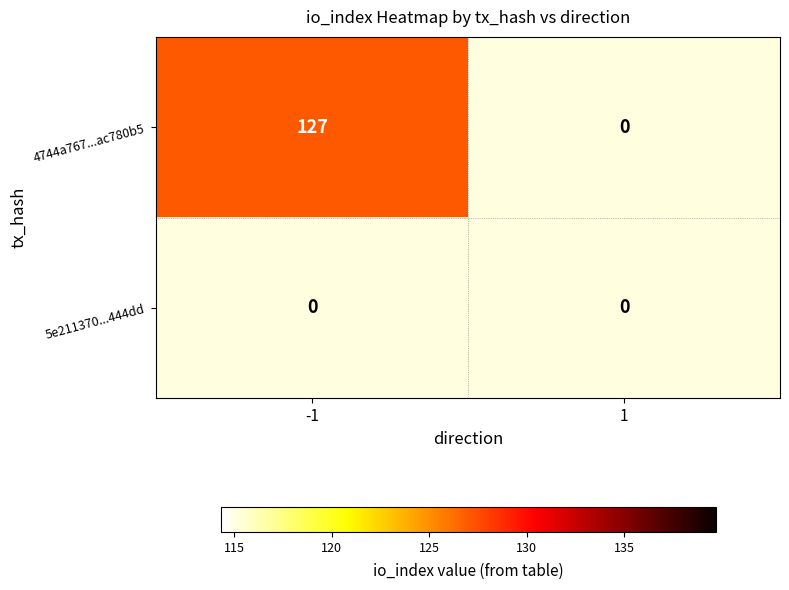

What is the sum of the 4744a767a694a89621f7237a26d60f57ac780b5 values at direction_1 and direction_-1?

127